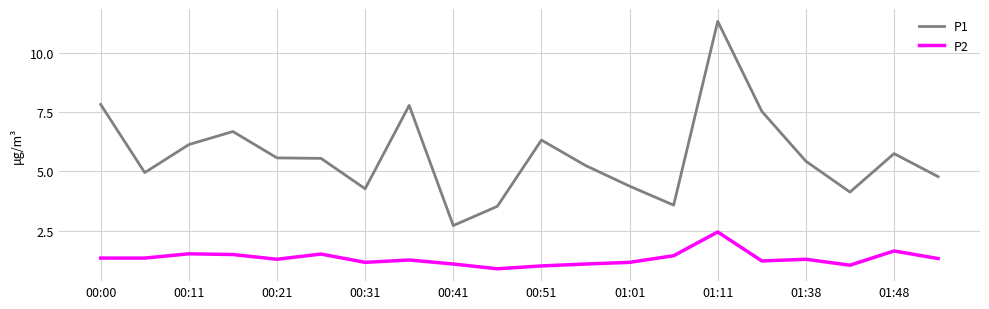

What is the smallest value displayed?

0.9